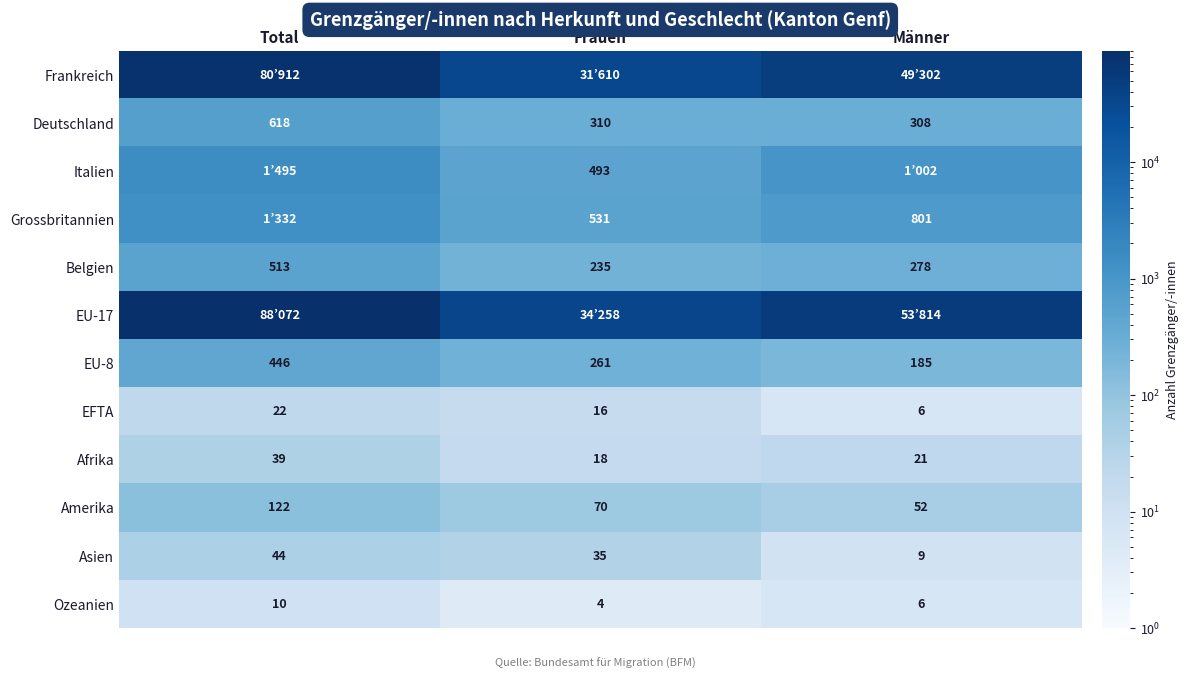

What is the lowest value of the EU-8 series?

185